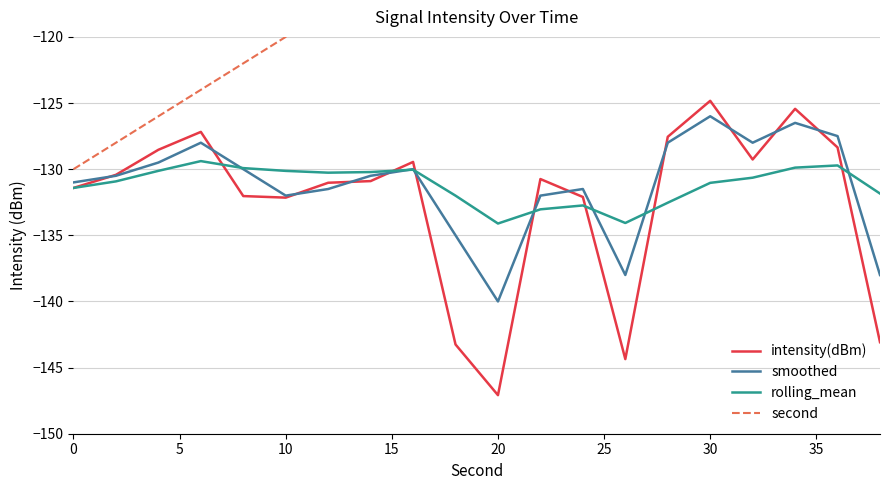

True or false: smoothed has more than 2 points higher than both neighbors.

True